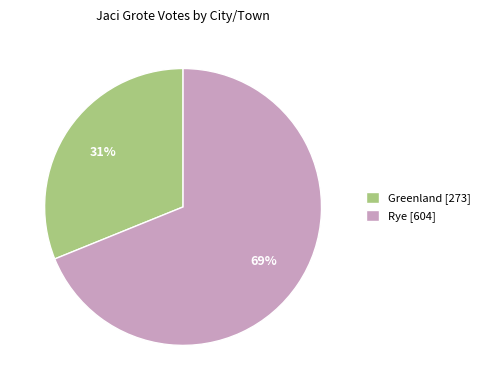

To the nearest percent, what percentage of the pie is Rye?

69%